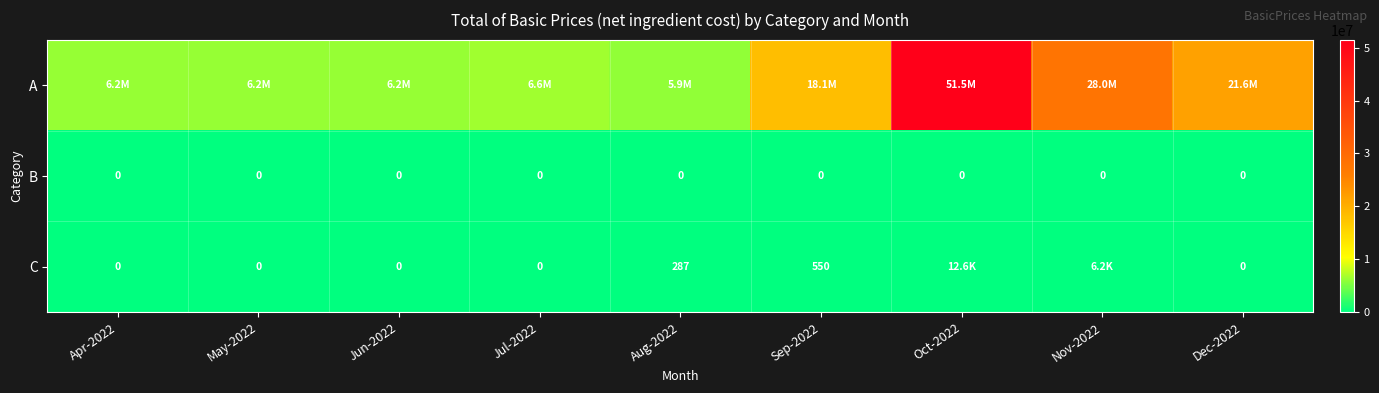

Which series has the widest spread of values?

A